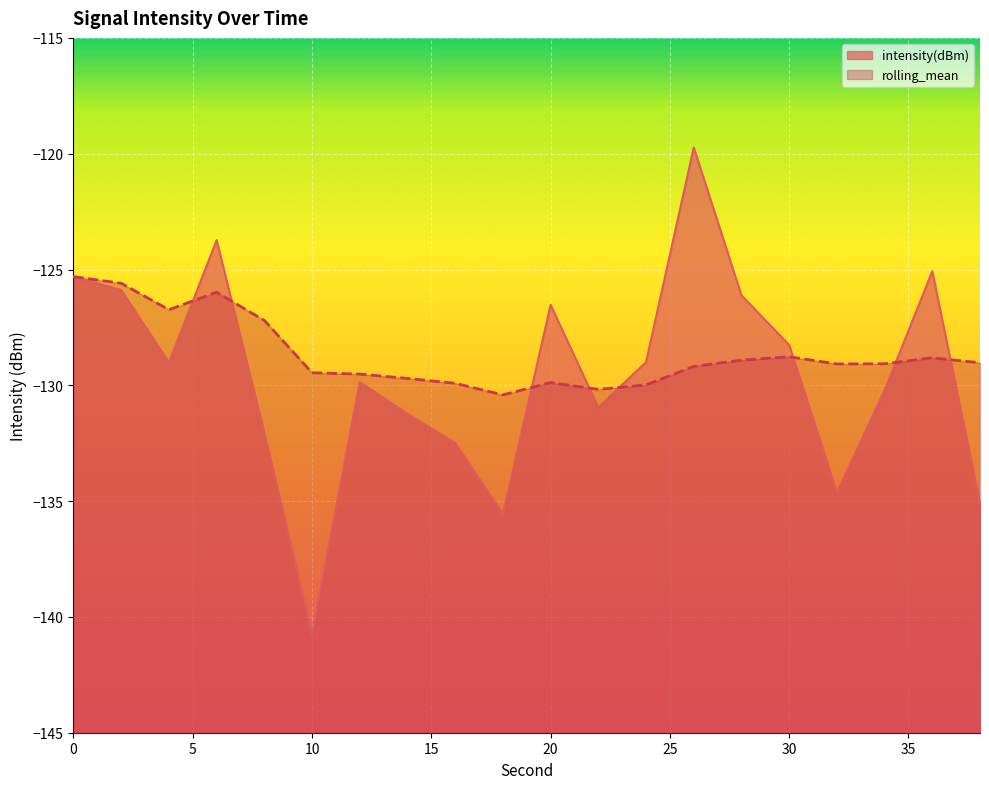

At which label is intensity(dBm) closest to -130?

12